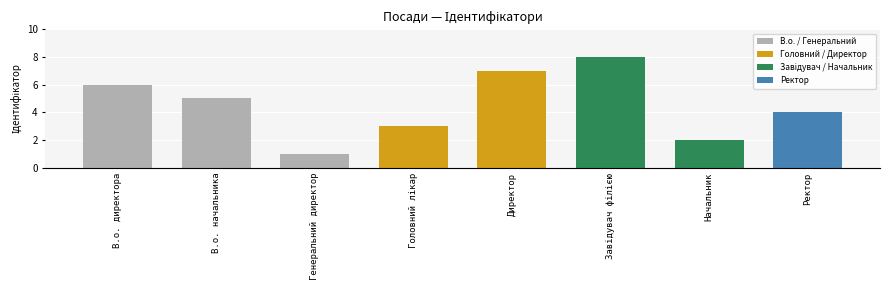

What is the value of the 1st bar from the left?

6